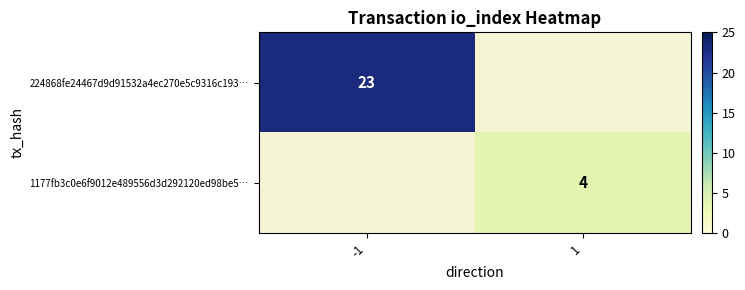

The 1177fb3c0e6f9012e489556d3d292120ed98be5… series shows 2 at 1. True or false?

False